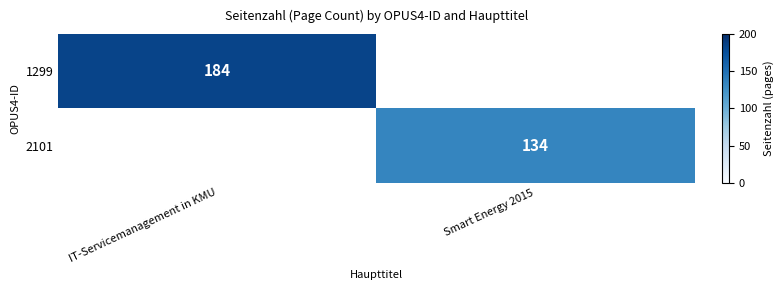

Is it true that 1299 equals 251 at IT-Servicemanagement in KMU?

False